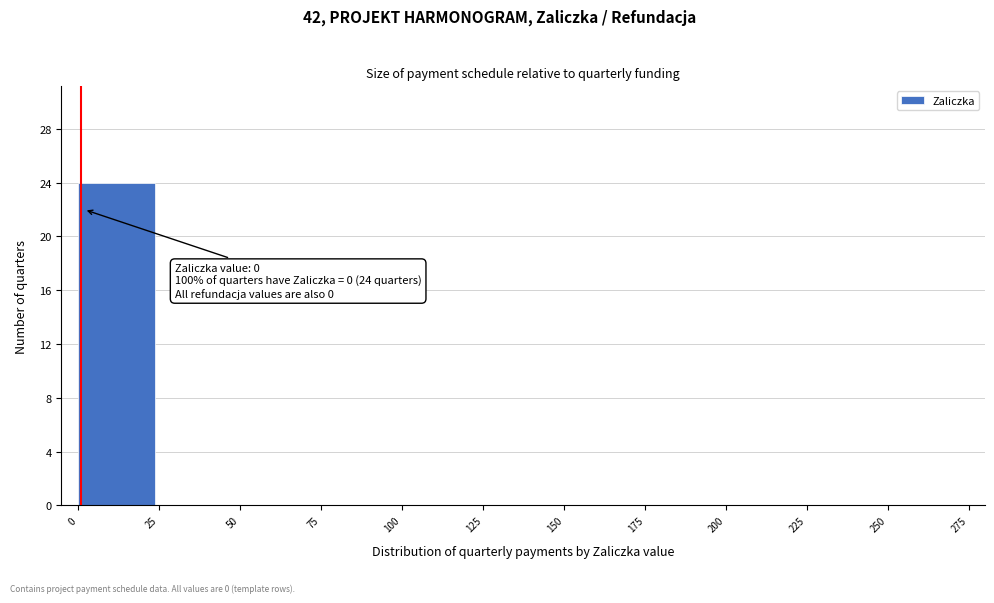

Over which range of the x-axis is the bar tallest?

0 to 25